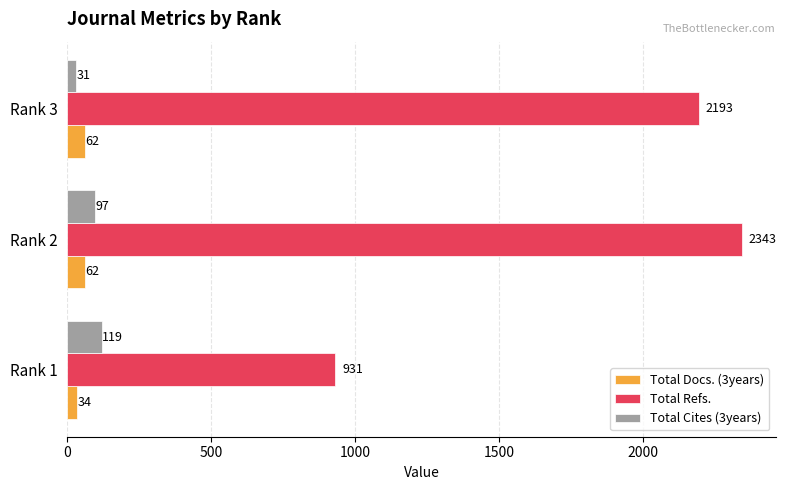

Count the Total Cites (3years) values in the range 31 to 119.

3